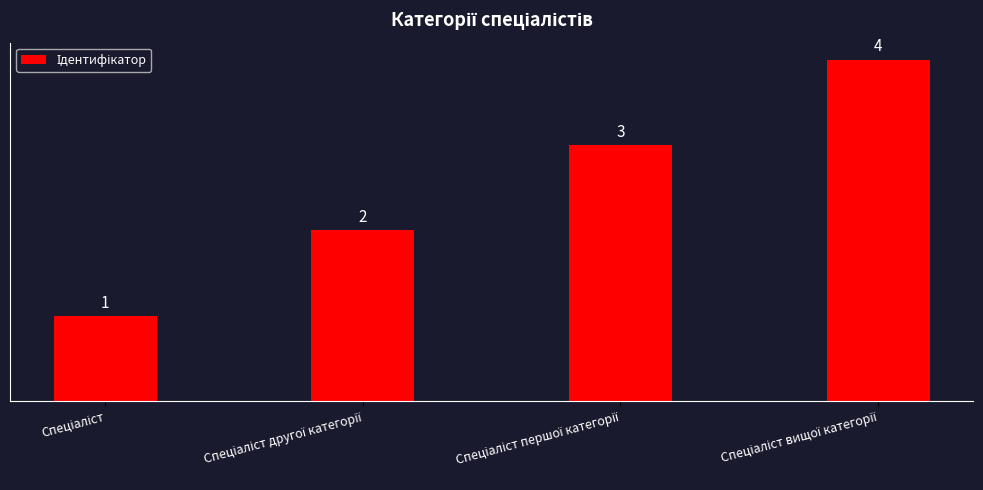

What is the difference between the maximum and minimum values?

3